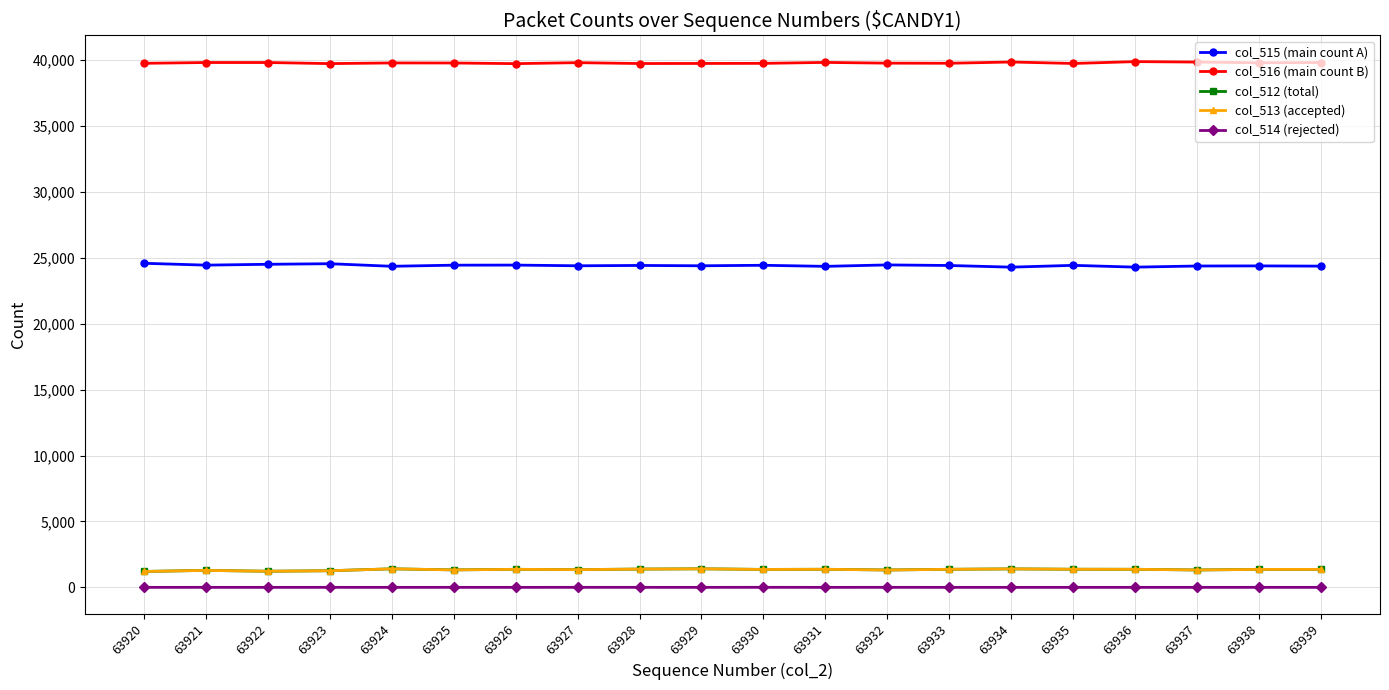

True or false: col_514 (rejected) and col_516 (main count B) cross at least once.

False